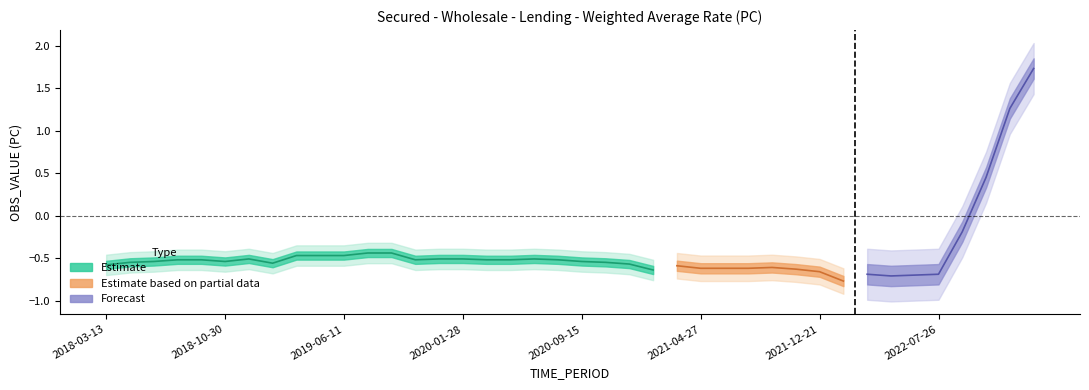

The value at 2019-01-29 is -0.6. True or false?

True